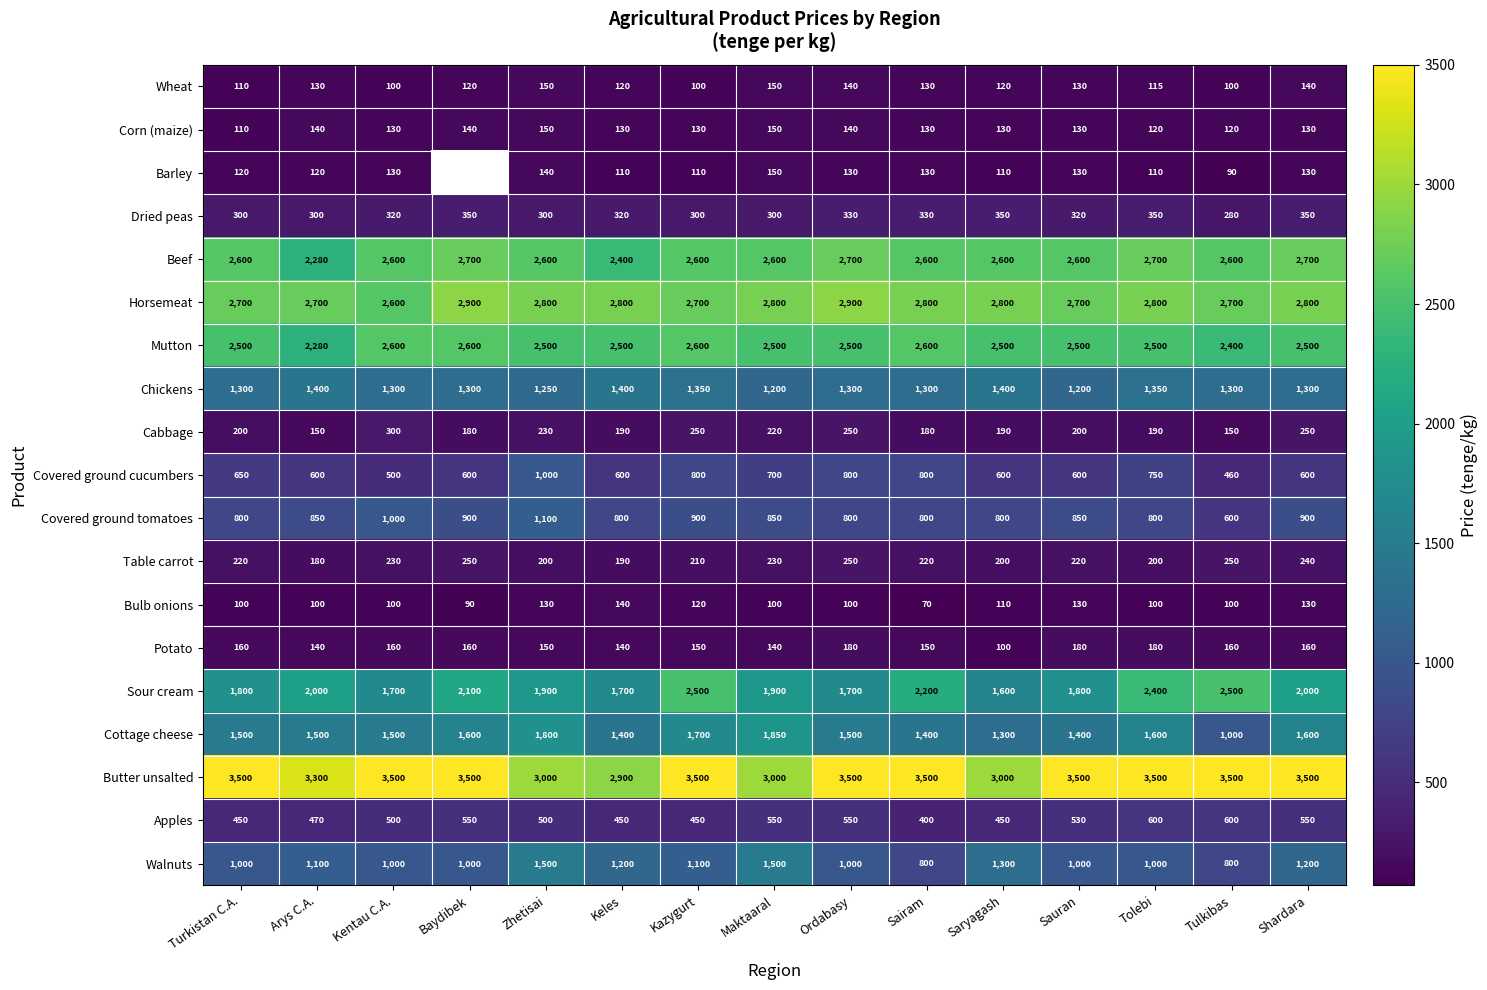

Is it true that Sour cream equals 886.2 at Zhetisai?

False